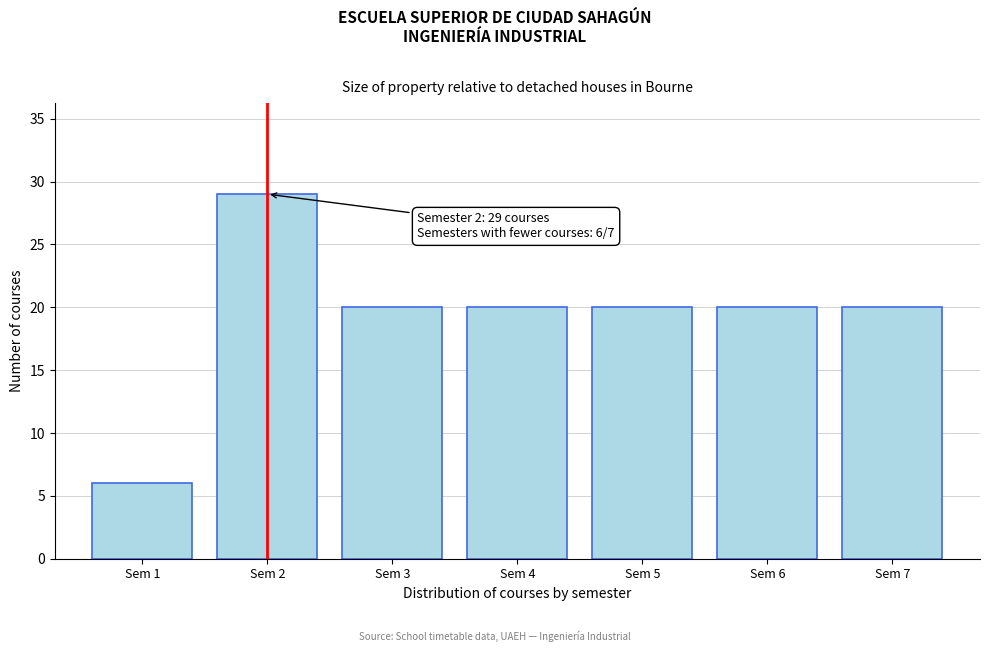

Reading left to right, list all the values displayed in this chart.

6	29	20	20	20	20	20